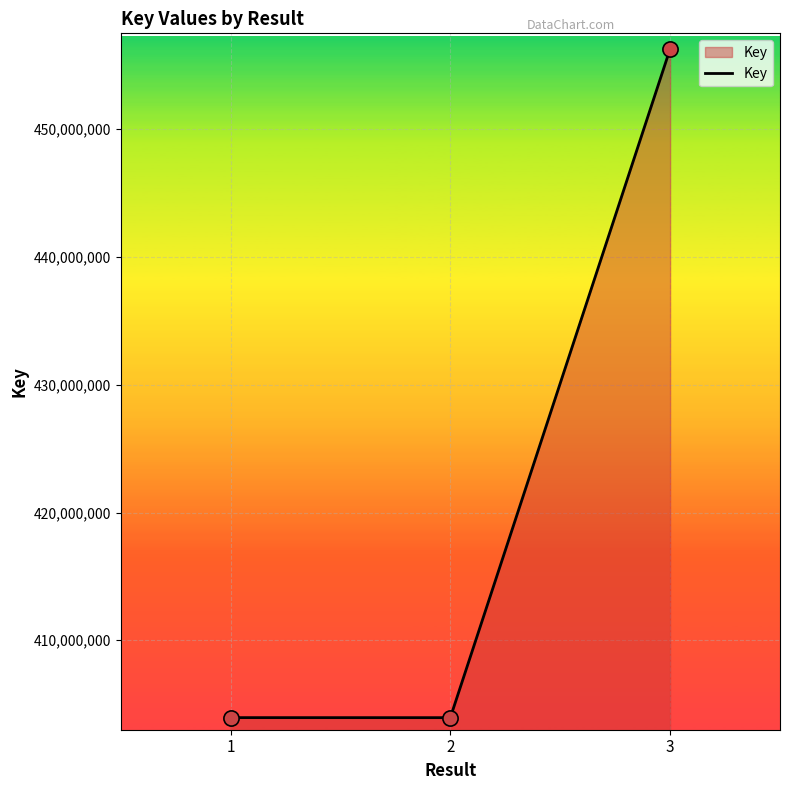

Approximately how many times larger is the value at 1 compared to 3?

0.9